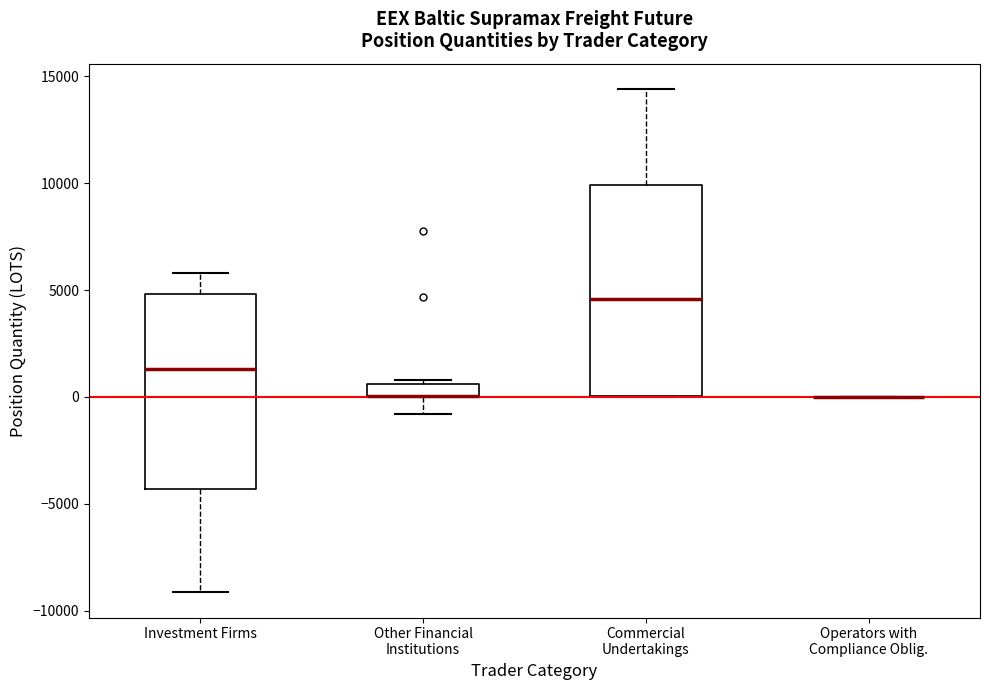

Comparing the boxes themselves (not the whiskers), which one is the tallest?

Commercial Undertakings